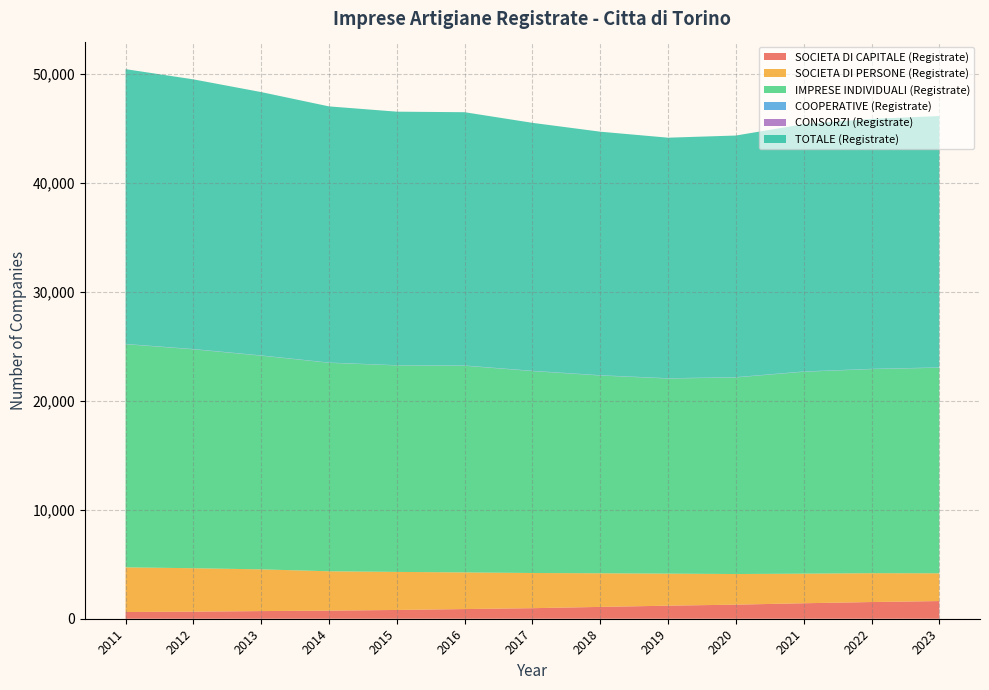

Reading left to right, what are all the values shown in this chart?

SOCIETA DI CAPITALE (Registrate): 2011=618	2012=649	2013=702	2014=743	2015=806	2016=888	2017=968	2018=1086	2019=1198	2020=1293	2021=1421	2022=1533	2023=1622
SOCIETA DI PERSONE (Registrate): 2011=4099	2012=3989	2013=3830	2014=3614	2015=3493	2016=3364	2017=3230	2018=3087	2019=2942	2020=2811	2021=2717	2022=2648	2023=2550
IMPRESE INDIVIDUALI (Registrate): 2011=20487	2012=20095	2013=19619	2014=19139	2015=18958	2016=18974	2017=18537	2018=18156	2019=17913	2020=18048	2021=18536	2022=18737	2023=18874
COOPERATIVE (Registrate): 2011=18	2012=20	2013=20	2014=19	2015=16	2016=22	2017=25	2018=27	2019=28	2020=28	2021=27	2022=25	2023=27
CONSORZI (Registrate): 2011=8	2012=8	2013=6	2014=5	2015=5	2016=5	2017=5	2018=3	2019=2	2020=2	2021=3	2022=2	2023=4
TOTALE (Registrate): 2011=25231	2012=24762	2013=24178	2014=23521	2015=23279	2016=23254	2017=22766	2018=22360	2019=22085	2020=22184	2021=22705	2022=22946	2023=23078